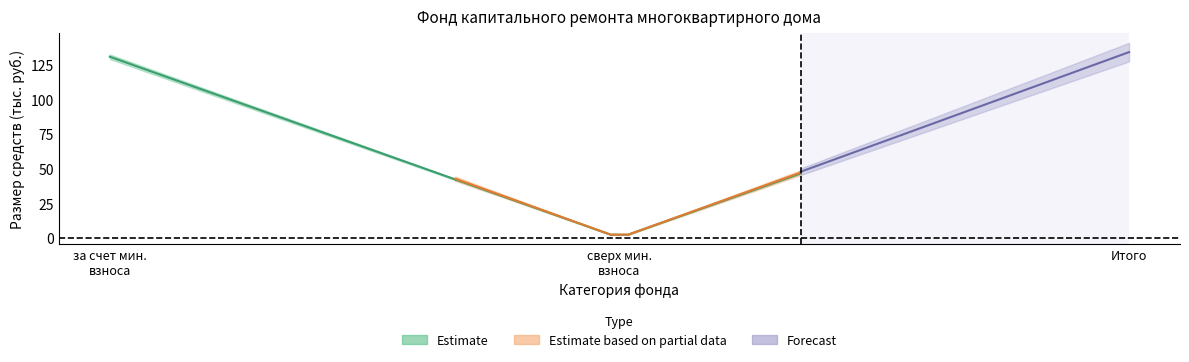

How many values in the поступило_всего series are below 3?

1